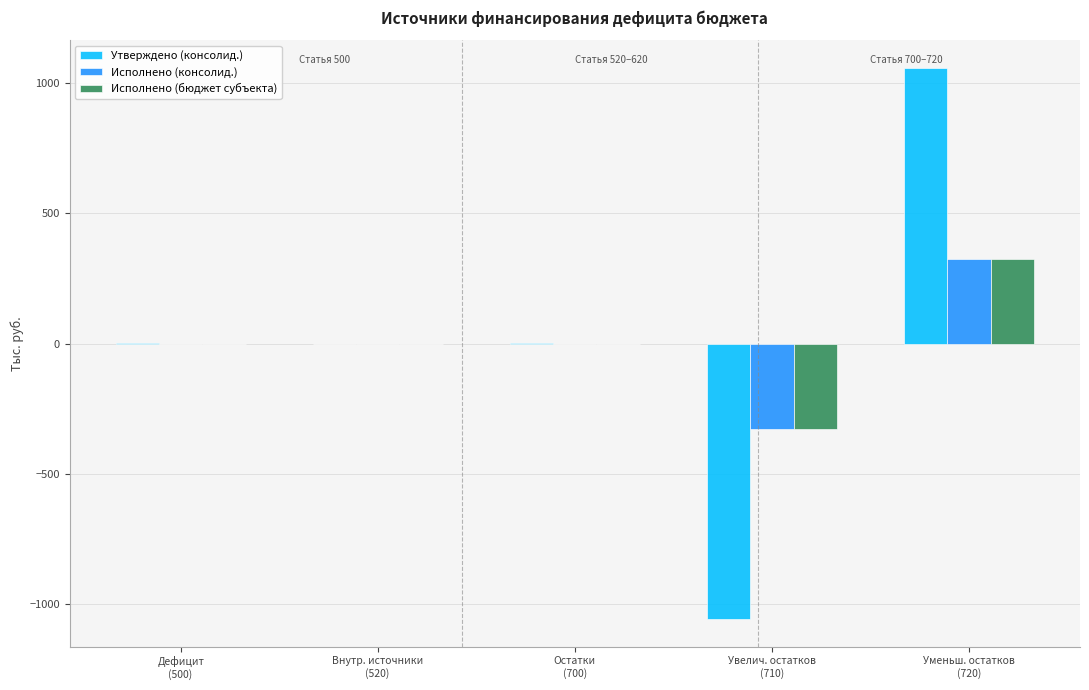

What is the difference between the Утверждено (консолид.) values at Остатки
(700) and Уменьш. остатков
(720)?

1058.0